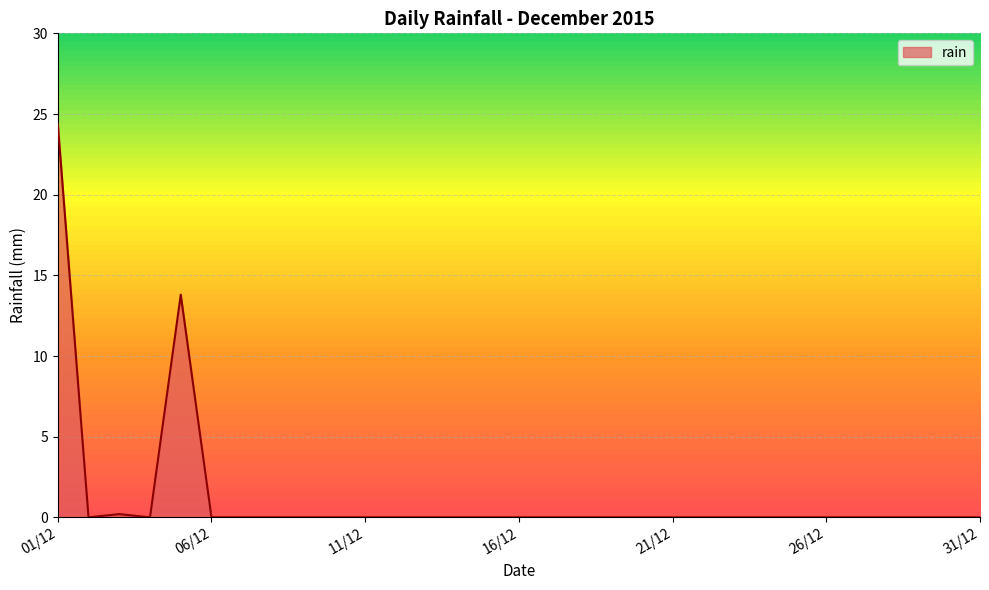

What is the difference between the maximum and minimum values?

24.4